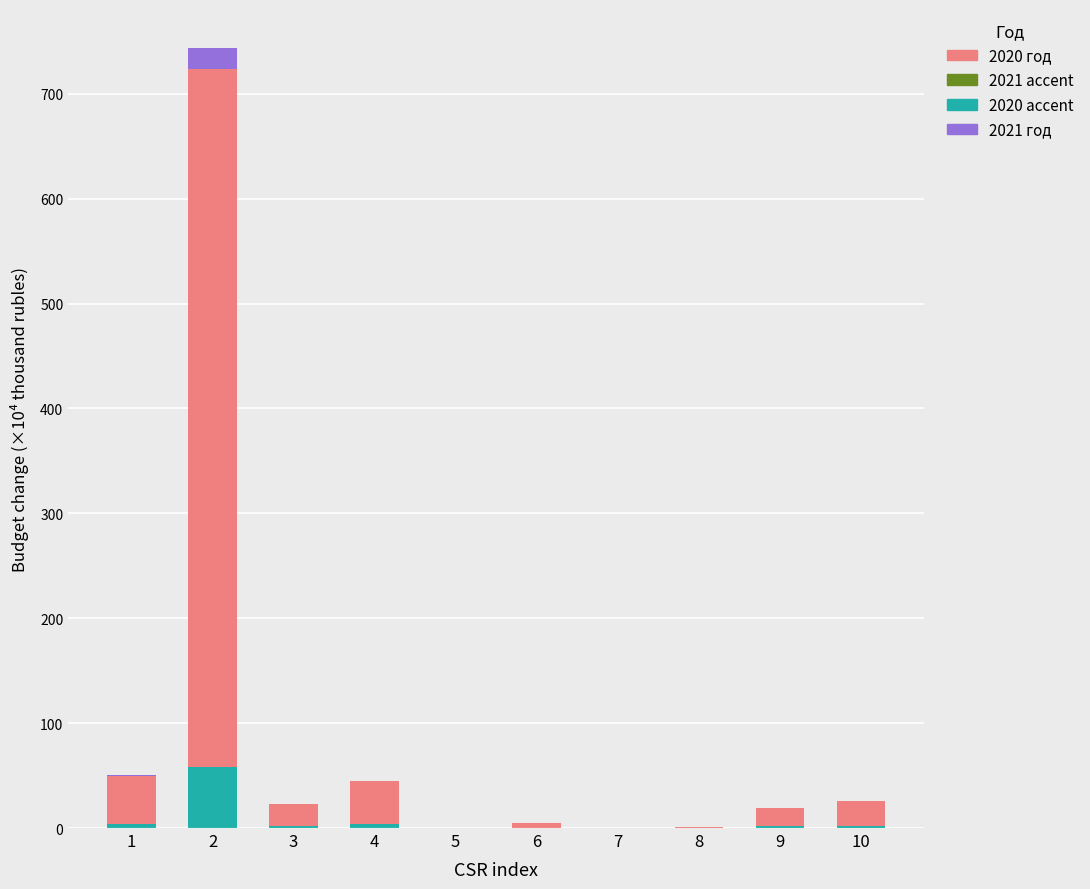

How many groups of bars are there?

10